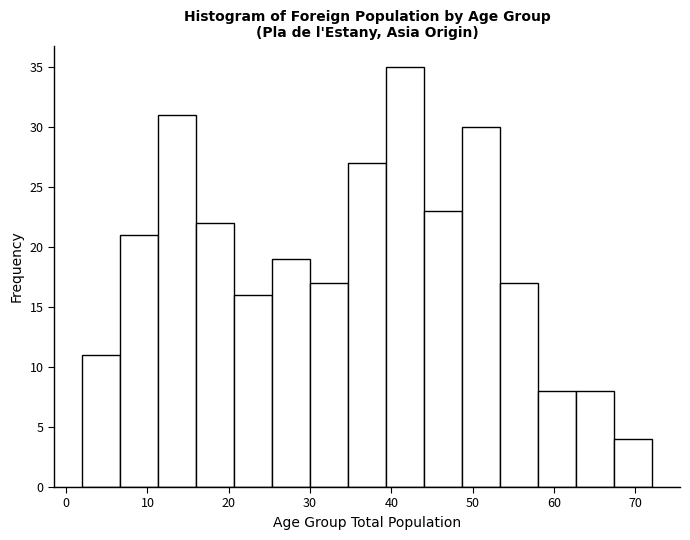

Which range on the x-axis has the tallest bar?

39 to 44